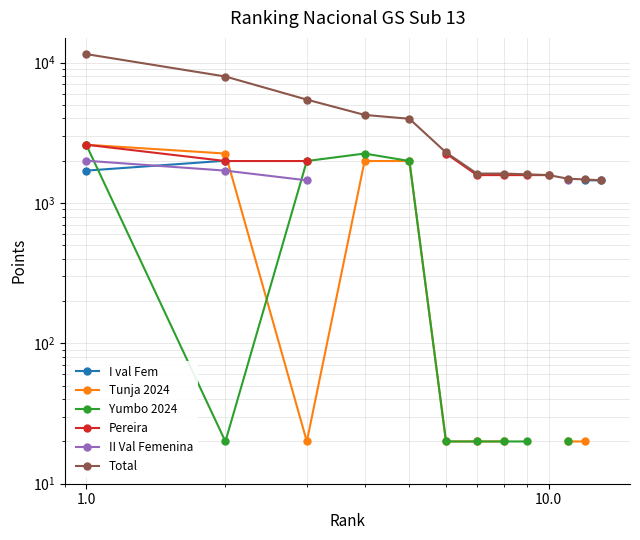

At how many categories does at least one series exceed 1550?

10